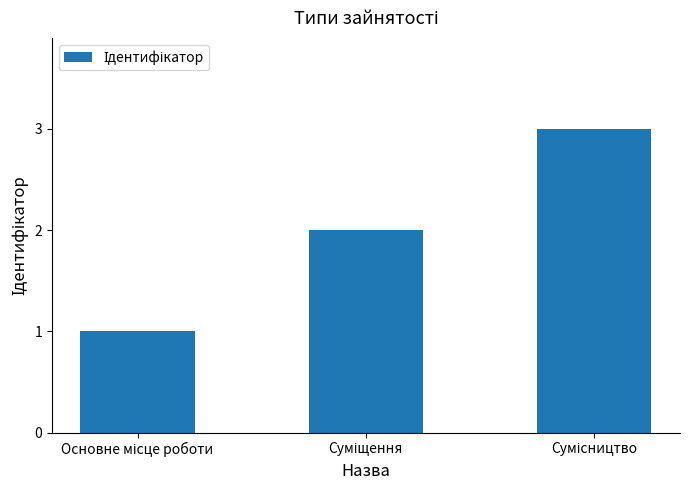

Reading left to right, transcribe all the data shown in this chart.

1	2	3